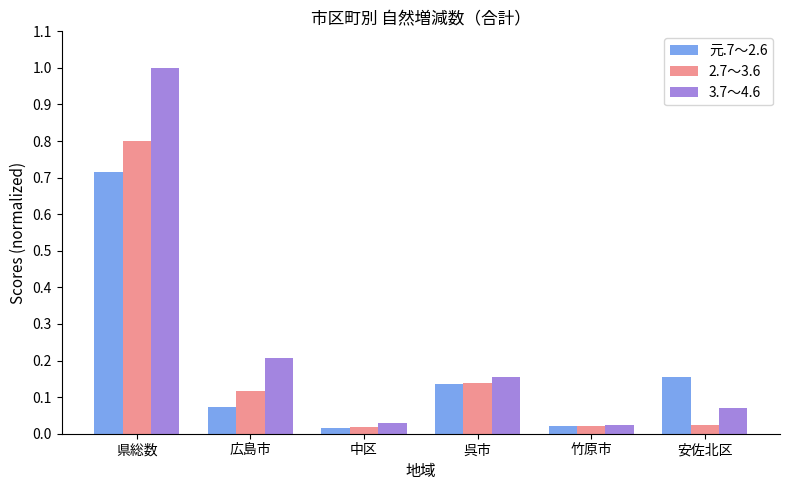

What is the label of the 2nd bar from the left?

広島市